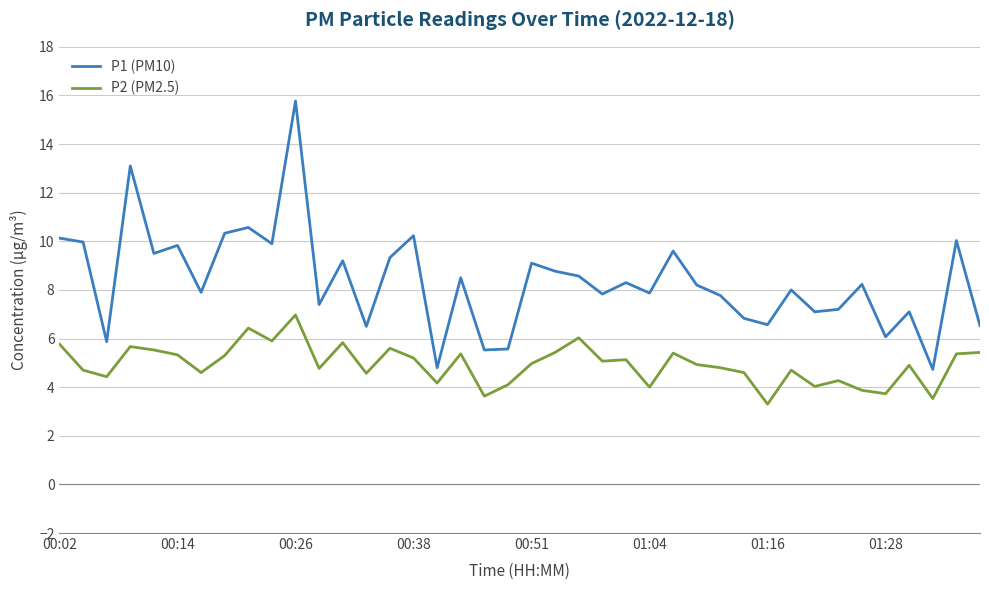

True or false: P2 (PM2.5) has more than 2 points higher than both neighbors.

True